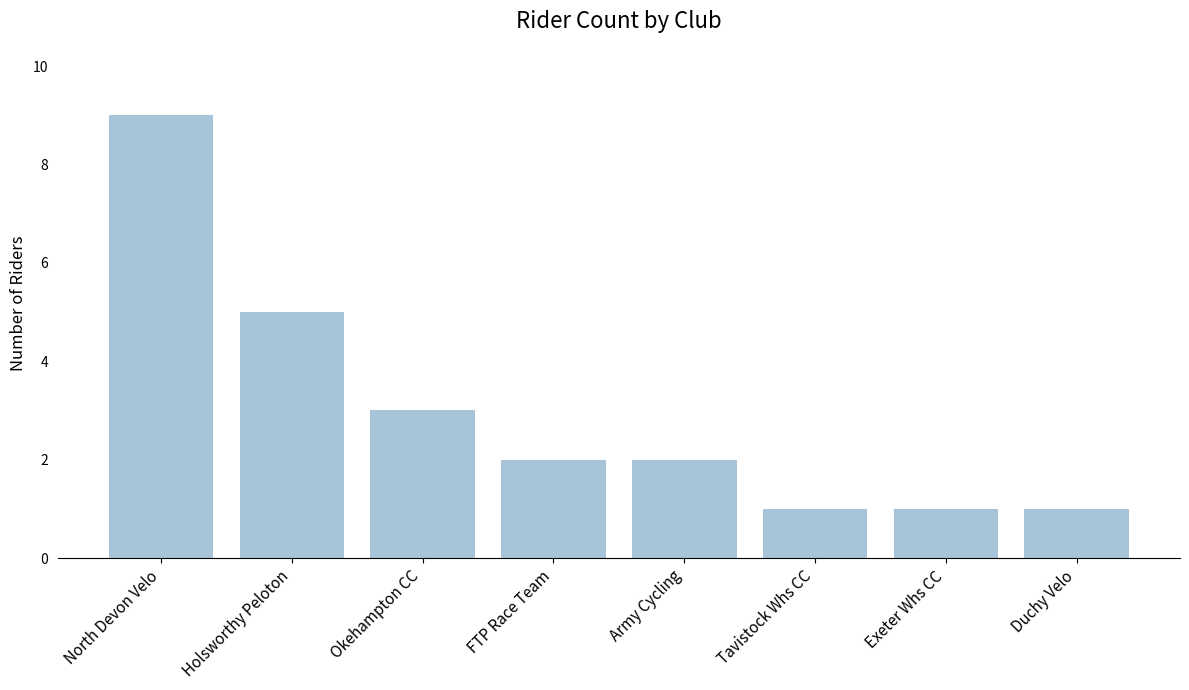

At which category does the chart reach its peak across all series?

North Devon Velo